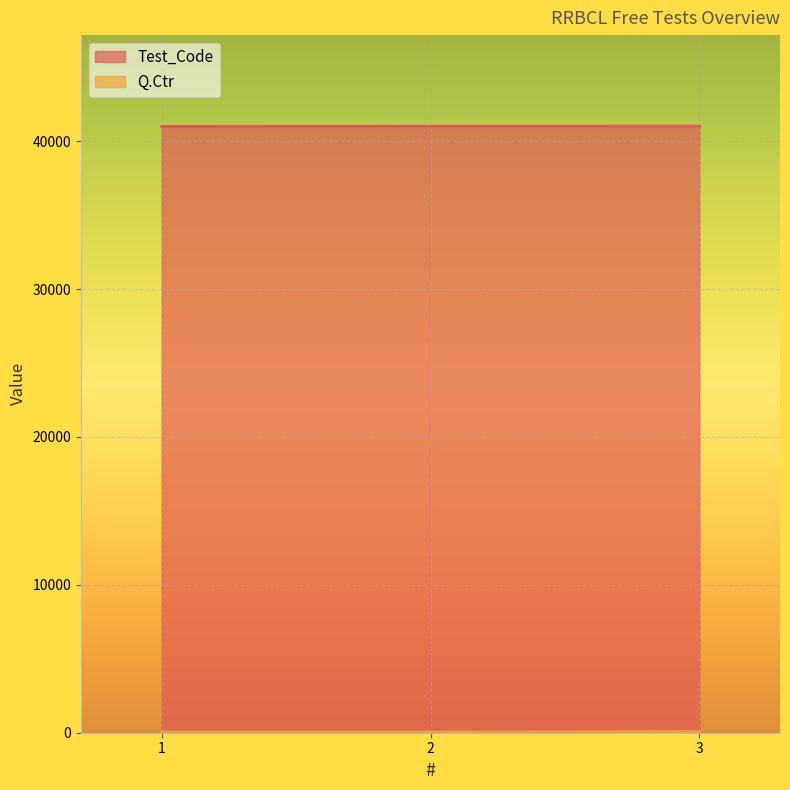

The value of Q.Ctr at 1 is 25. True or false?

False